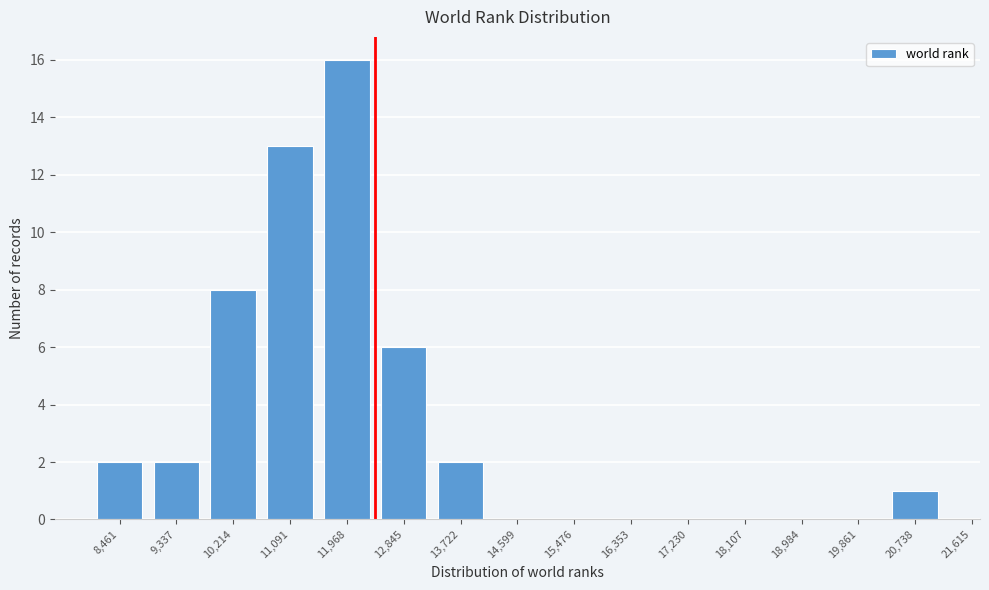

Reading left to right, transcribe all the data shown in this chart.

8,461=2	9,337=2	10,214=8	11,091=13	11,968=16	12,845=6	13,722=2	14,599=0	15,476=0	16,353=0	17,230=0	18,107=0	18,984=0	19,861=0	20,738=1